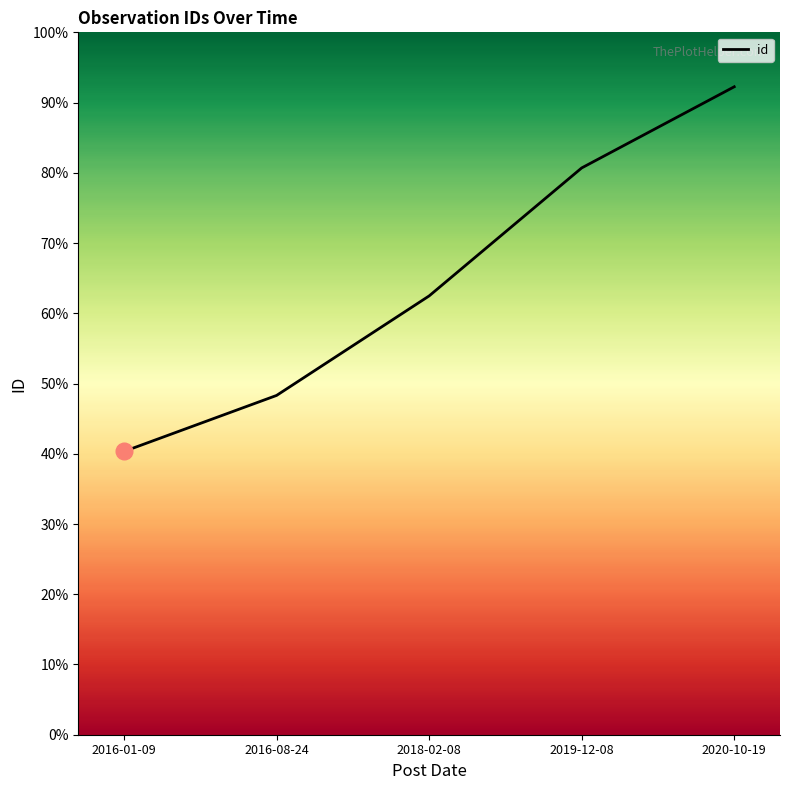

Reading left to right, list all the values displayed in this chart.

40.3	48.3	62.5	80.7	92.2